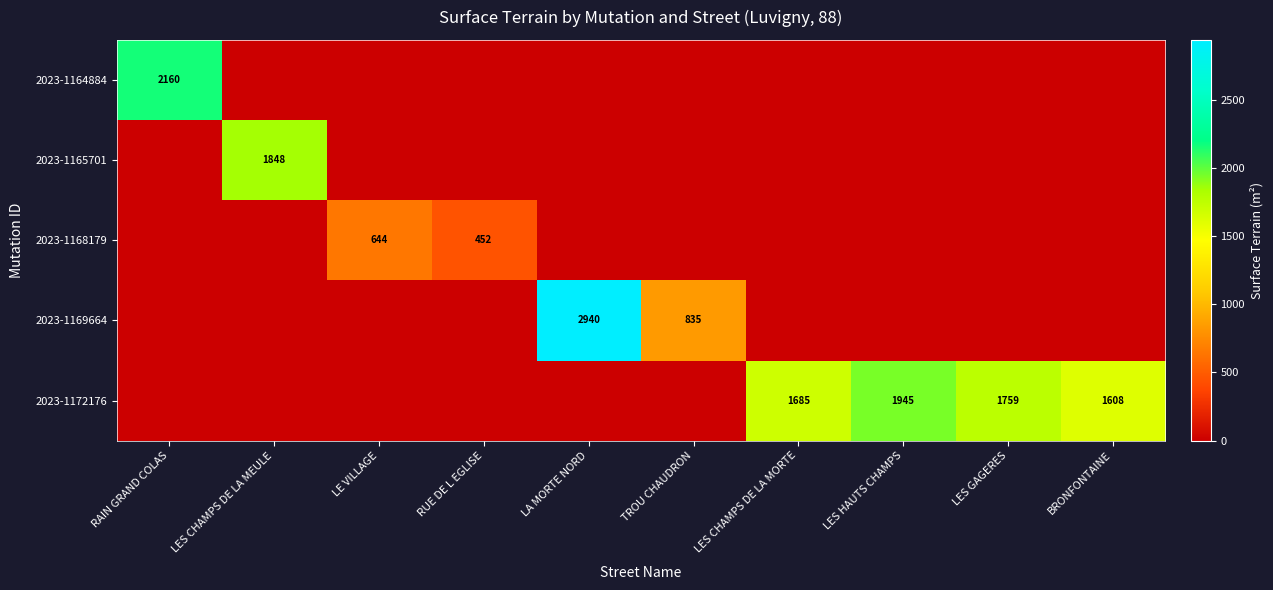

True or false: 2023-1165701 has a value of 1848 at LES CHAMPS DE LA MEULE.

True